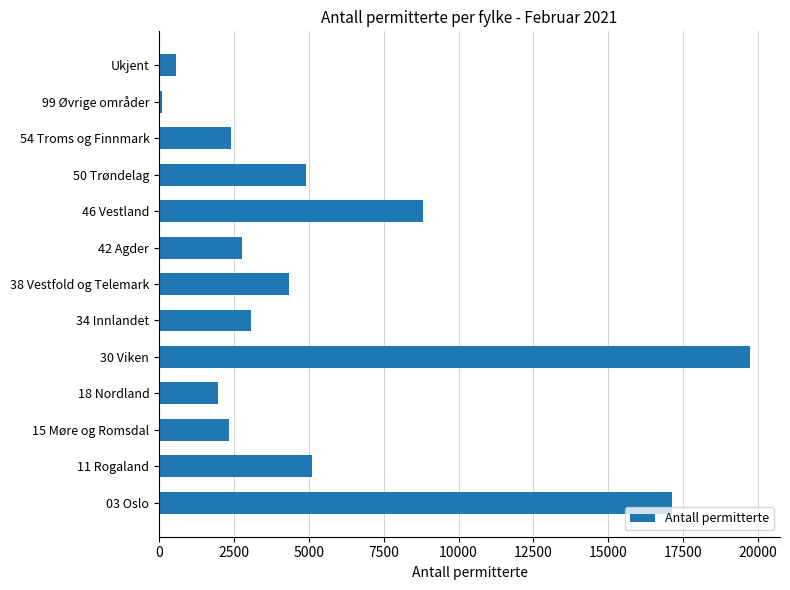

Which label corresponds to the largest value in the chart?

30 Viken